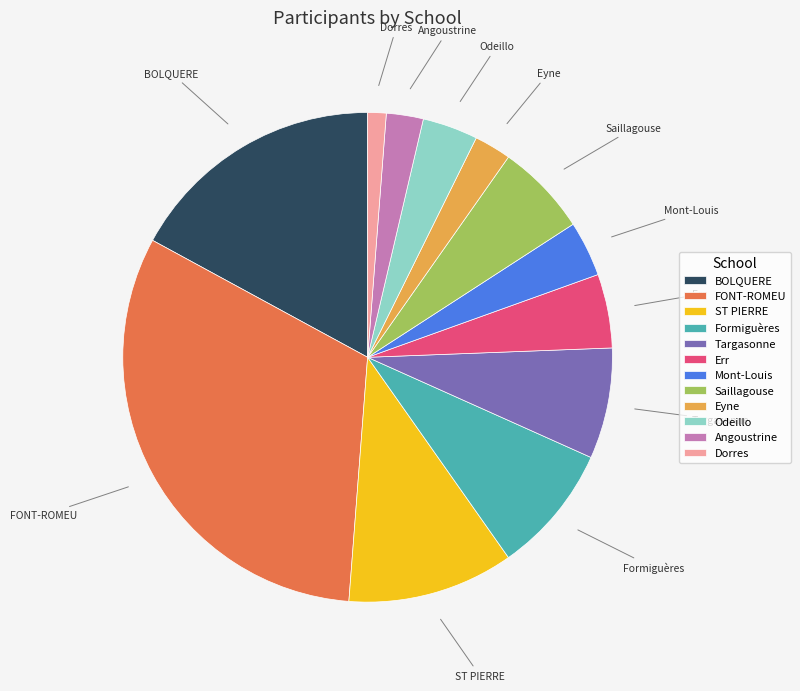

What is the largest slice in the pie chart?

FONT-ROMEU